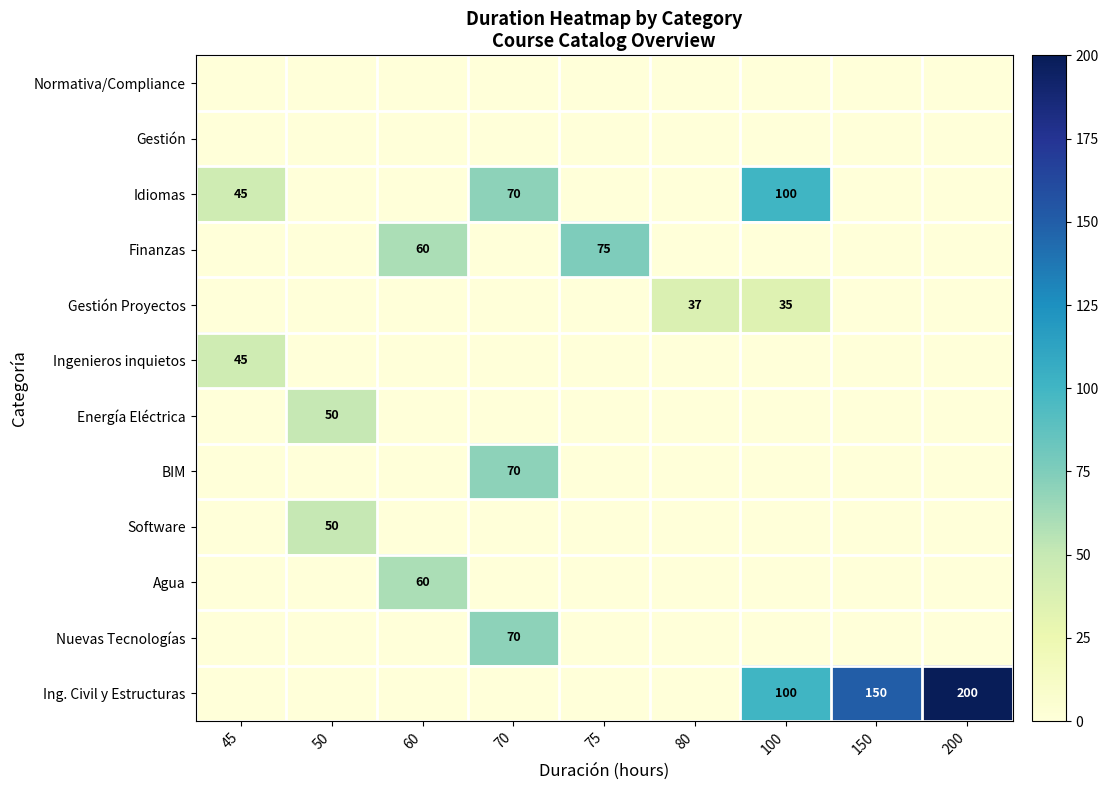

What is the spread (max minus min) of values at 150?

150